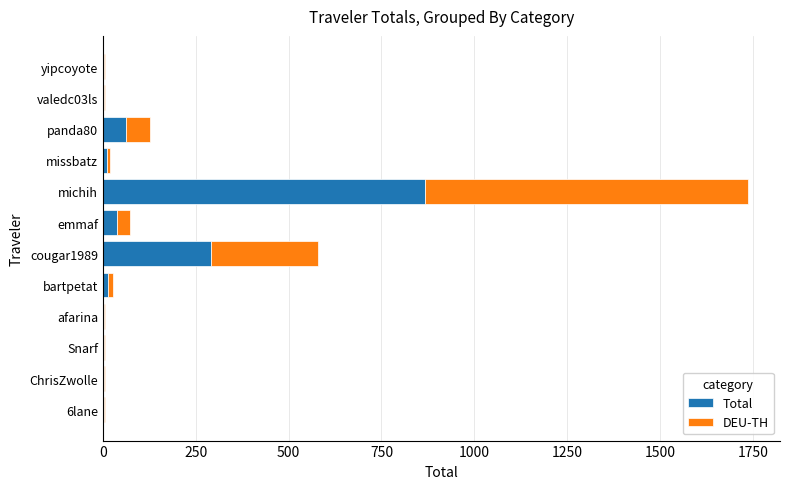

What is the sum of all Total values?

1299.4